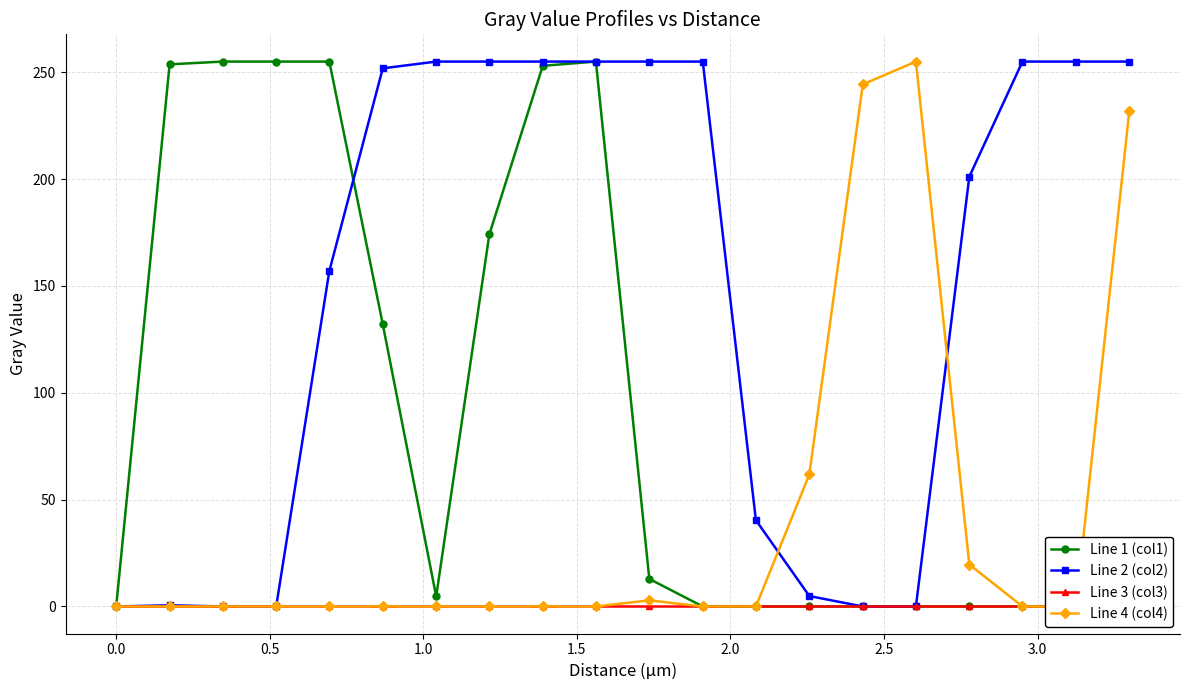

What are all the series names shown in the legend?

Line 1 (col1), Line 2 (col2), Line 3 (col3), Line 4 (col4)